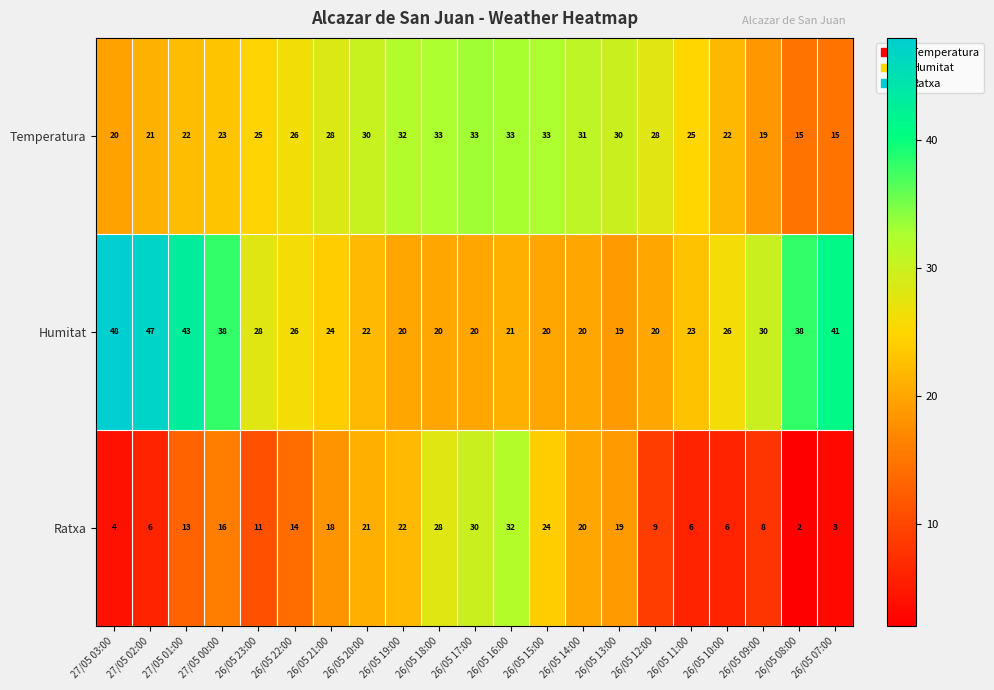

Which series changed the most between 27/05 00:00 and 26/05 13:00?

Humitat